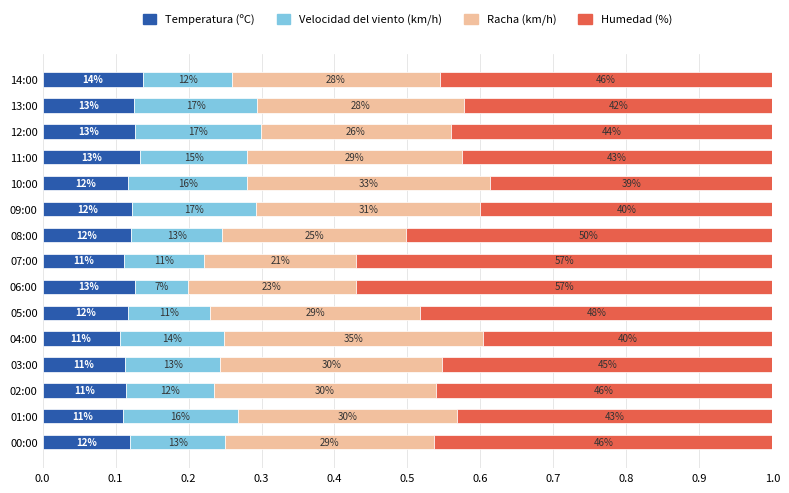

Reading left to right, extract all data points from this chart.

Temperatura (ºC): 0.1	0.1	0.1	0.1	0.1	0.1	0.1	0.1	0.1	0.1	0.1	0.1	0.1	0.1	0.1
Velocidad del viento (km/h): 0.1	0.2	0.1	0.1	0.1	0.1	0.1	0.1	0.1	0.2	0.2	0.1	0.2	0.2	0.1
Racha (km/h): 0.3	0.3	0.3	0.3	0.4	0.3	0.2	0.2	0.3	0.3	0.3	0.3	0.3	0.3	0.3
Humedad (%): 0.5	0.4	0.5	0.5	0.4	0.5	0.6	0.6	0.5	0.4	0.4	0.4	0.4	0.4	0.5